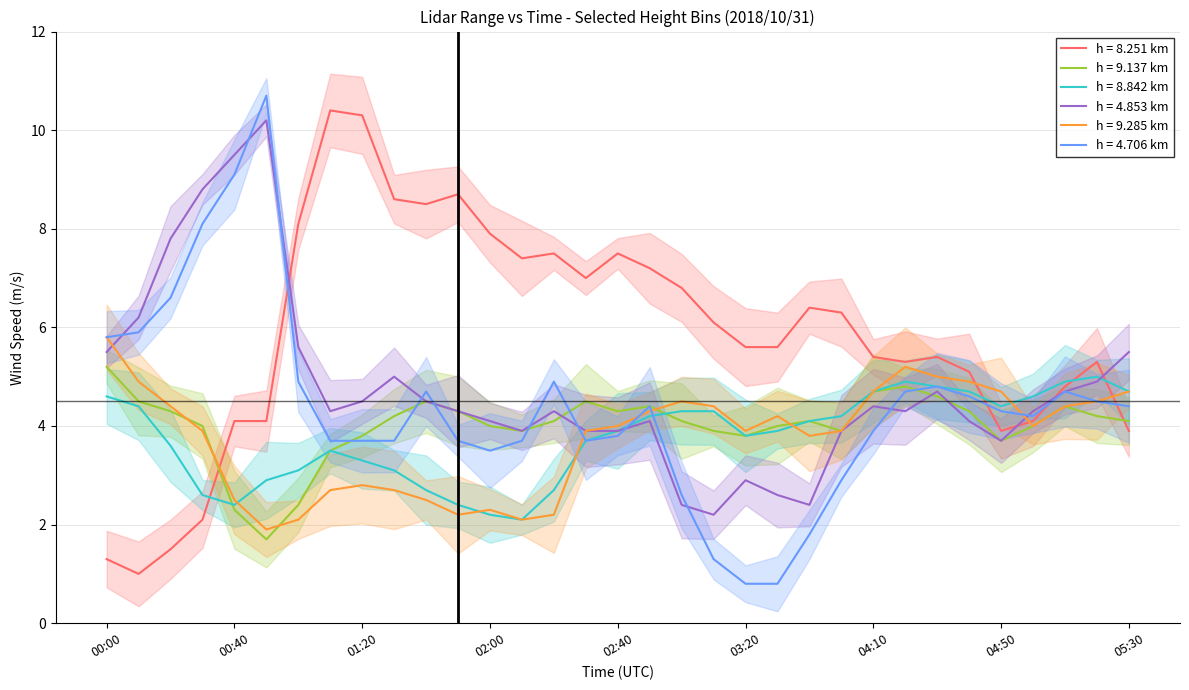

Which has a higher value, 02:00 or 03:00?

02:00